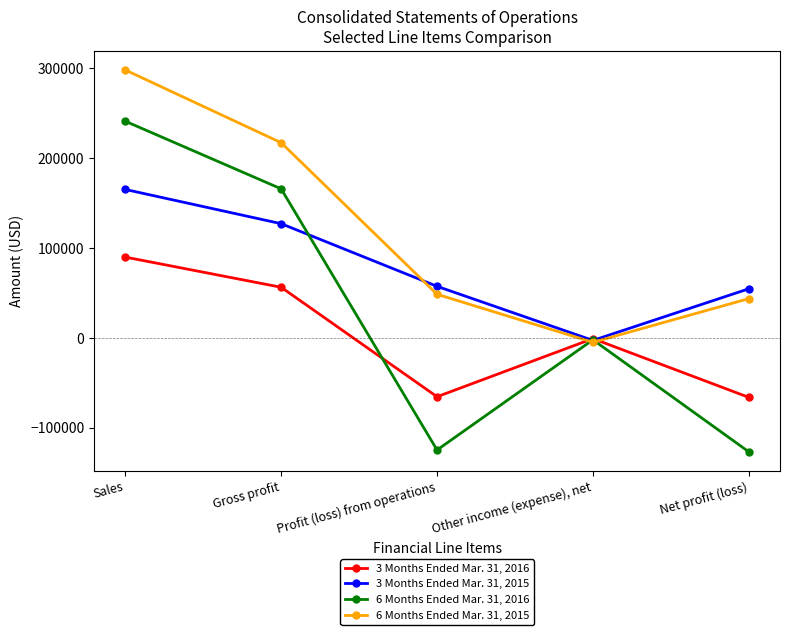

What is the label of the 1st point from the left?

Sales